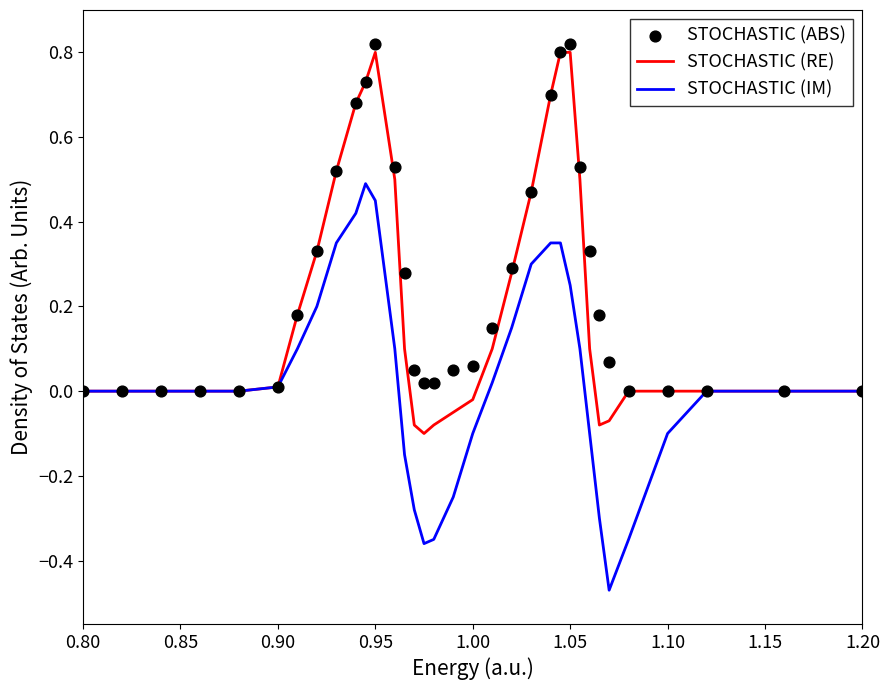

Which series reaches the maximum Y coordinate?

STOCHASTIC (ABS)